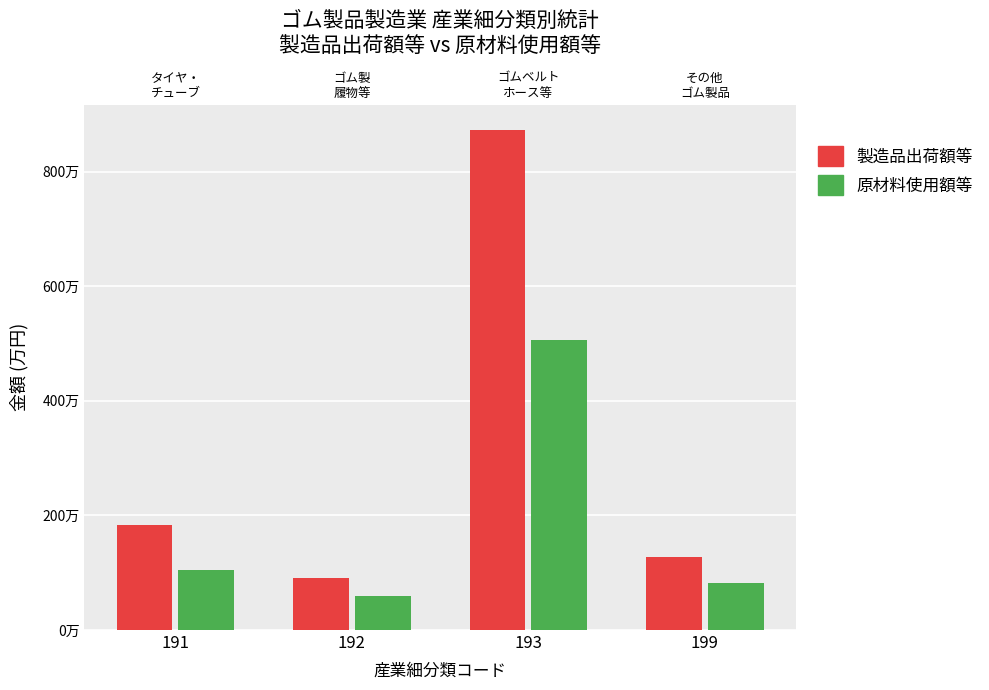

The 製造品出荷額等 series shows 1277933 at 199. True or false?

True